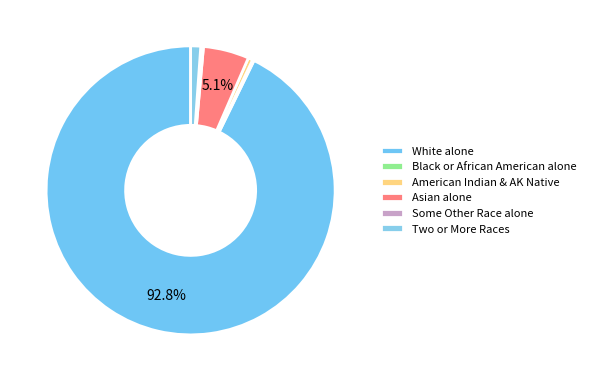

What is the largest slice in the pie chart?

White alone